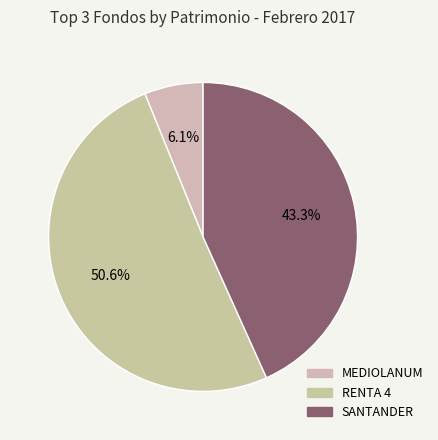

The RENTA 4 slice represents 51% of the pie. True or false?

True